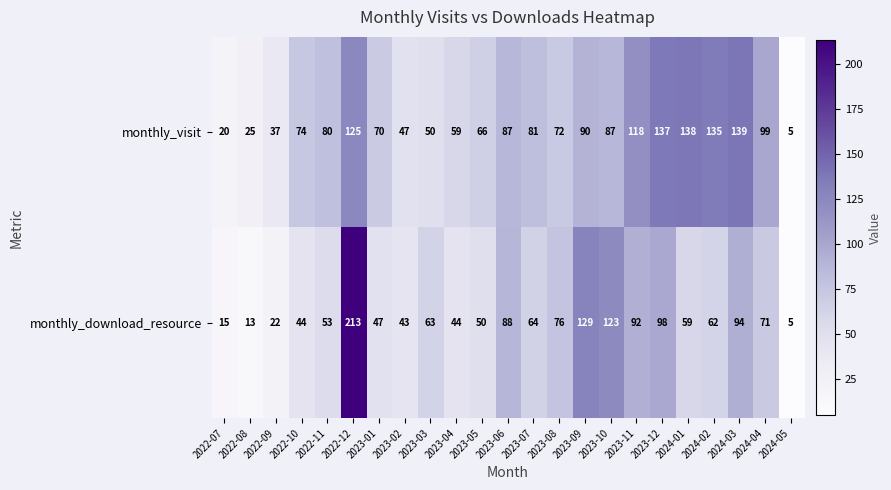

What is the smallest value displayed?

5